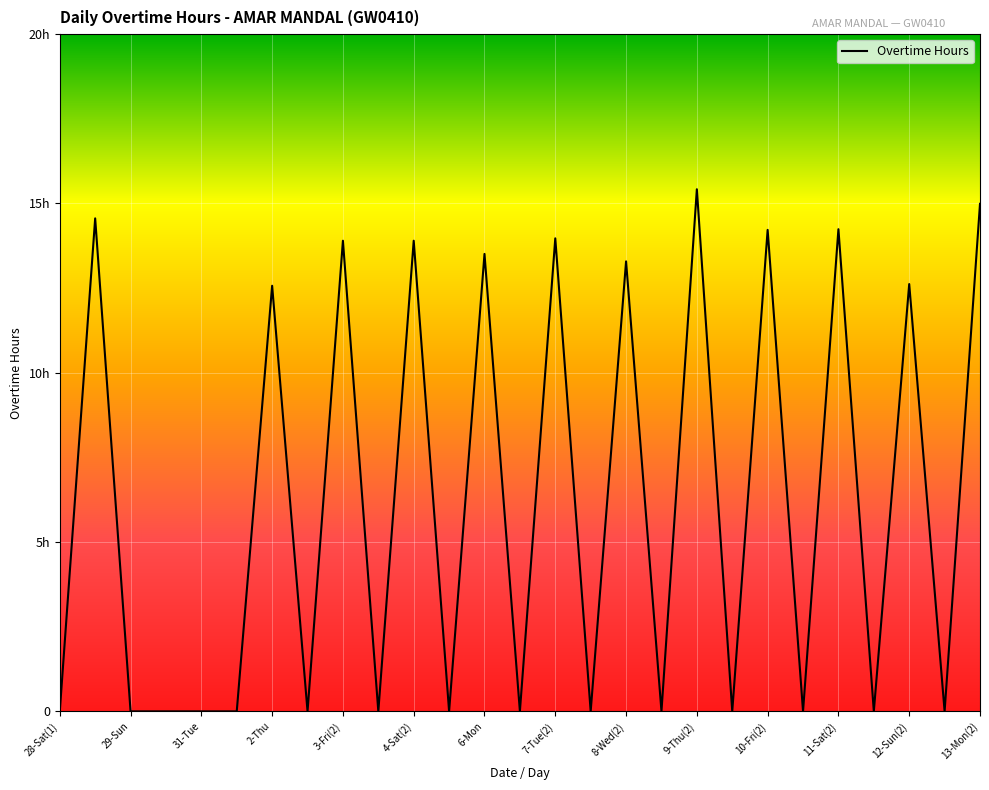

Is this an area chart (filled region under the line)?

No